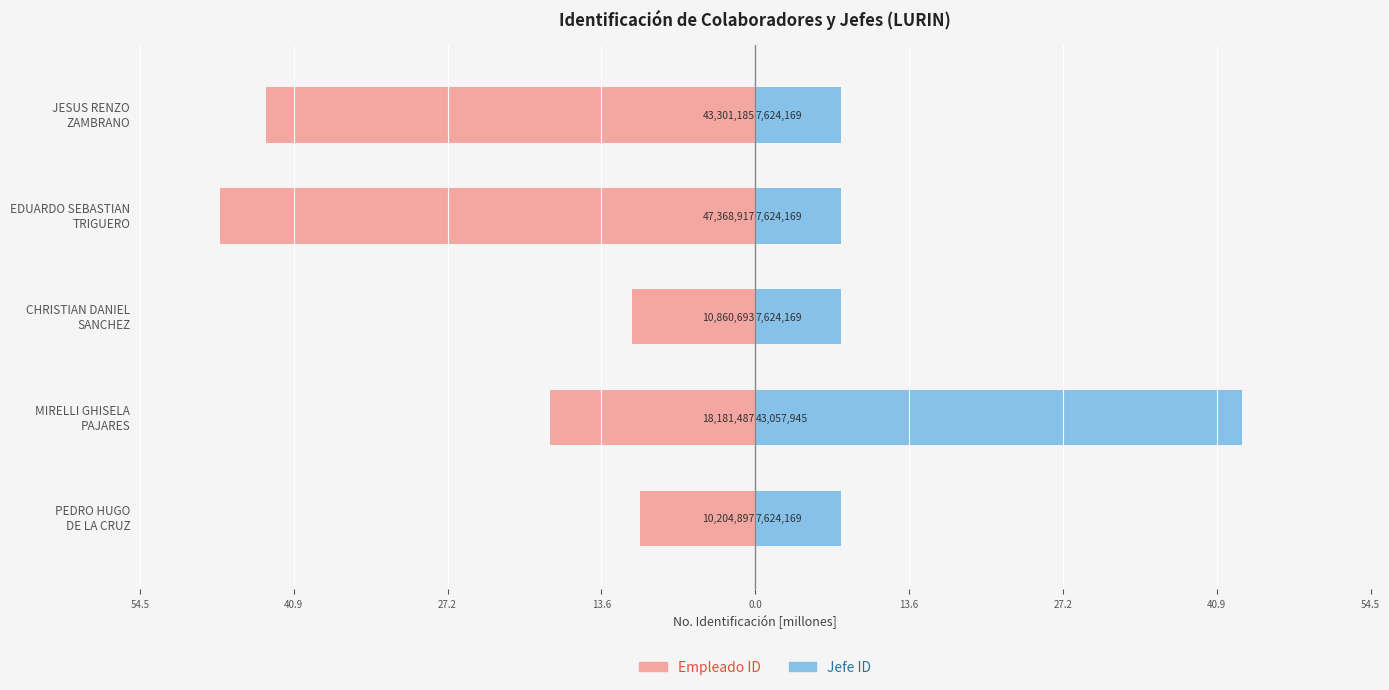

Which series has the largest range (max minus min)?

Empleado ID